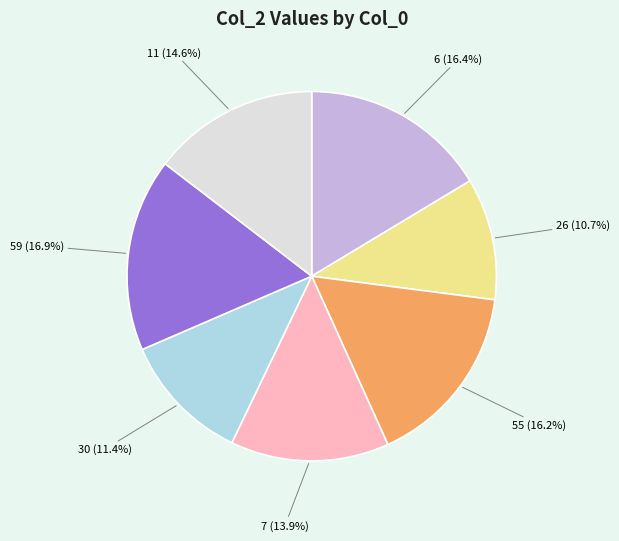

Does any single category account for the majority?

No